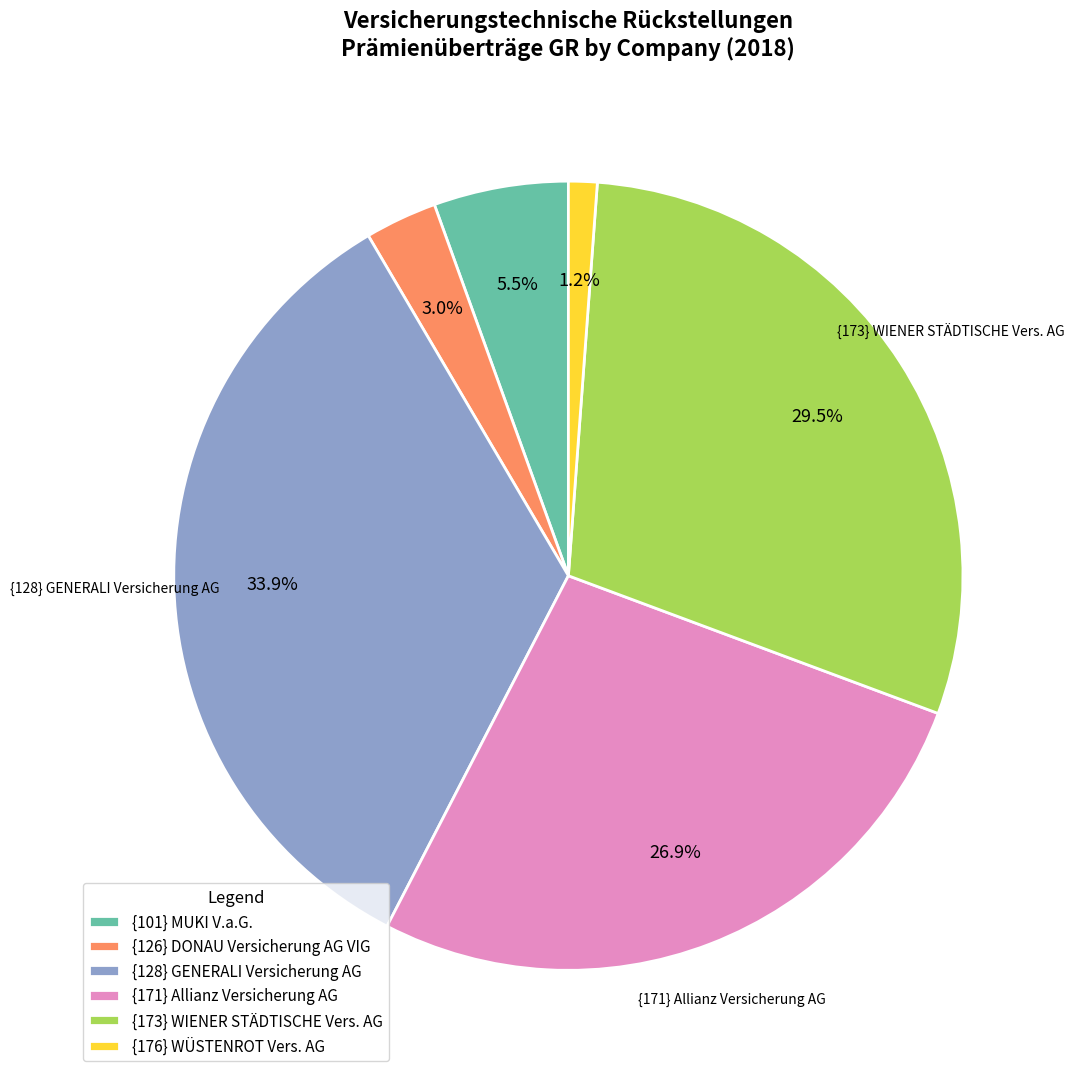

To the nearest percent, what is the average slice percentage?

17%